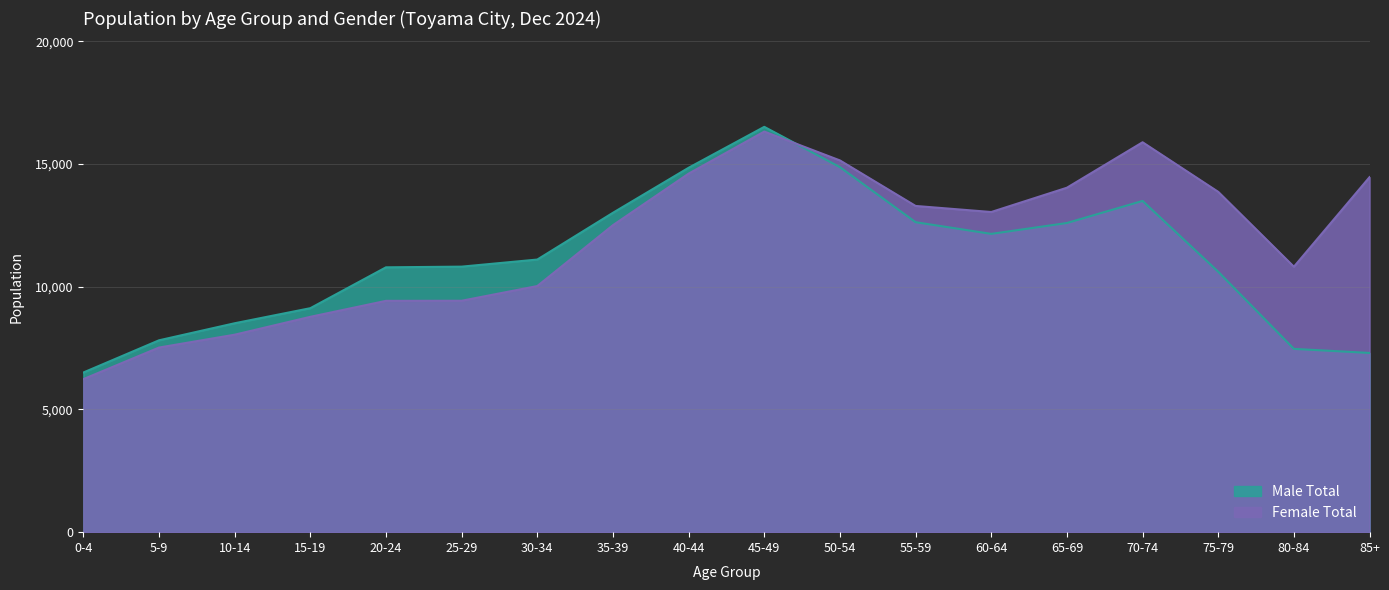

True or false: Male Total has a value of 14849 at 40-44.

True